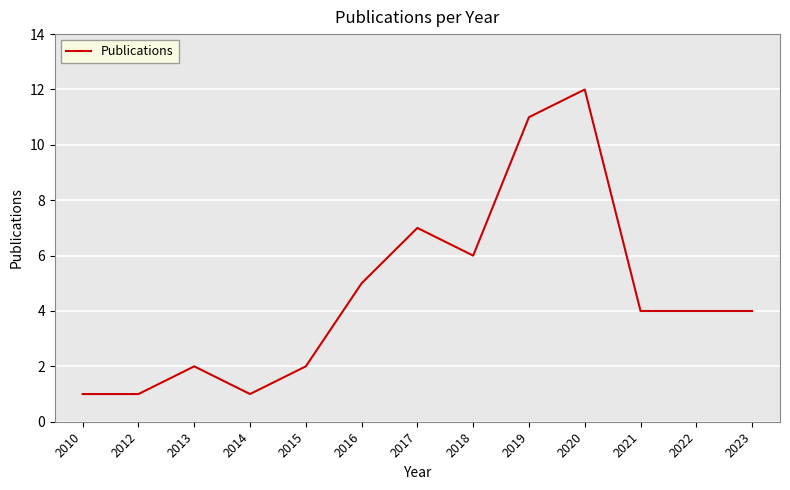

Does the chart display data point markers on the line(s)?

No